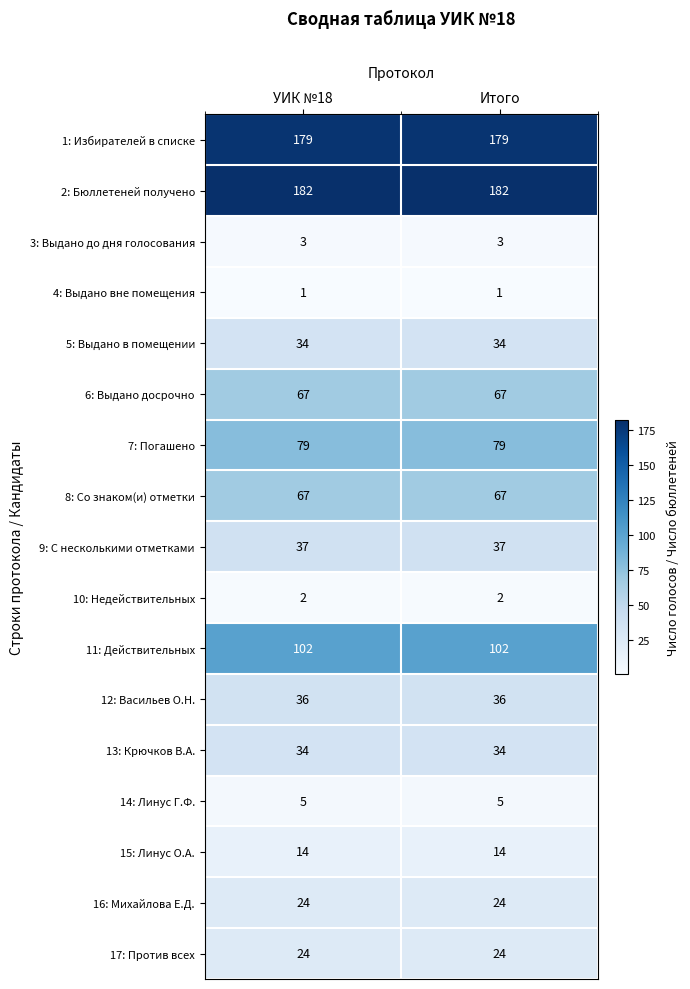

What is the difference between the highest and lowest values at УИК №18?

181